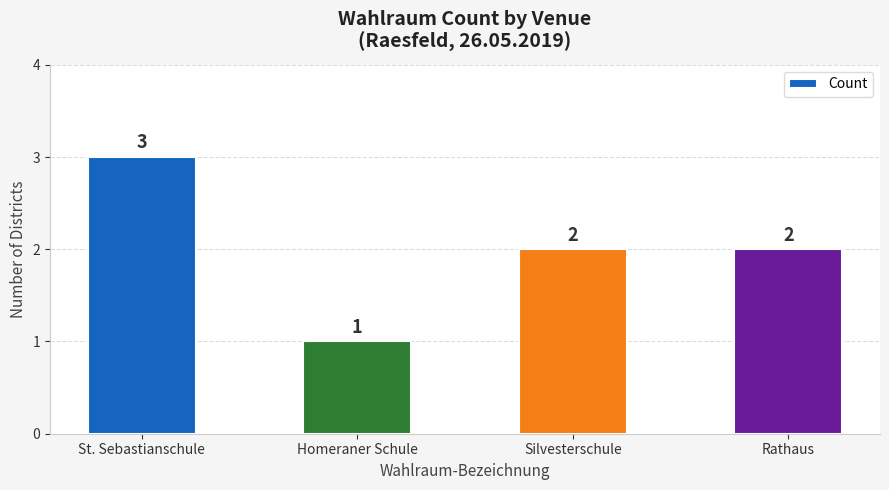

Reading left to right, extract all data points from this chart.

St. Sebastianschule=3	Homeraner Schule=1	Silvesterschule=2	Rathaus=2